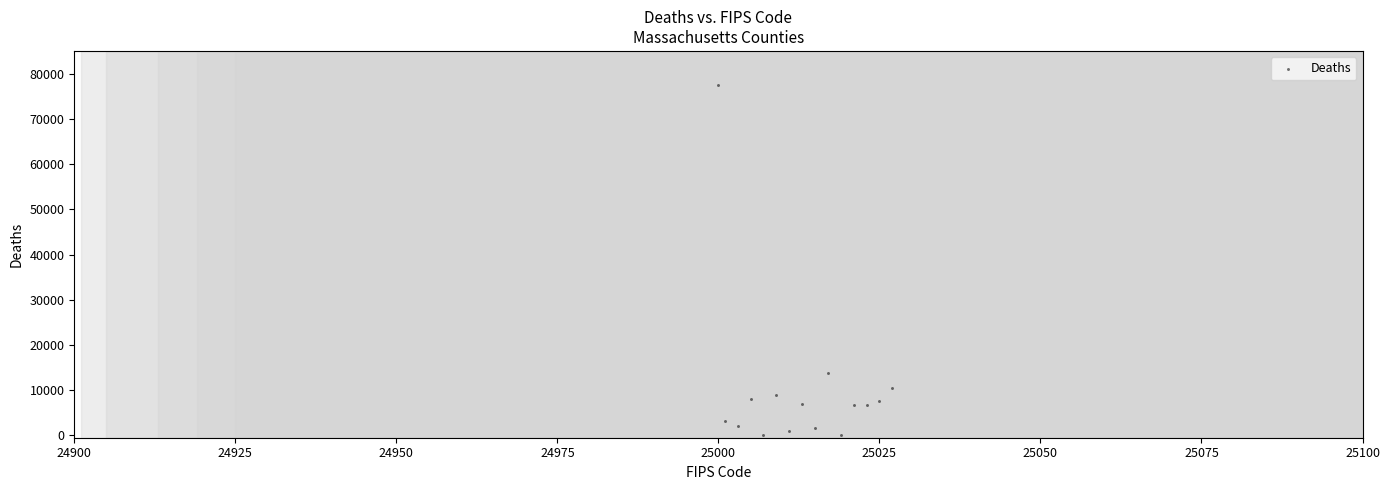

What is the range of X values (max minus min)?

27